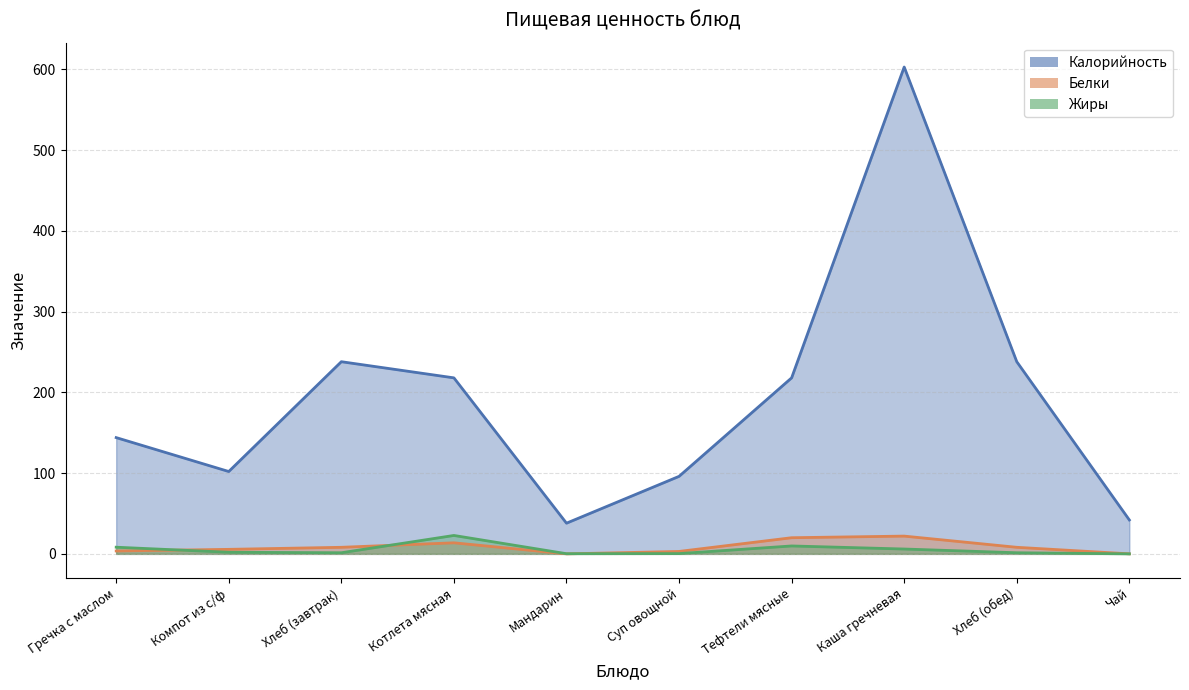

Which category has the highest value across all series?

Каша гречневая